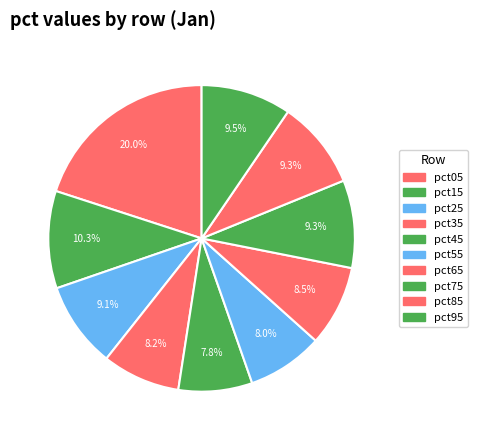

Which slice is the largest?

pct05